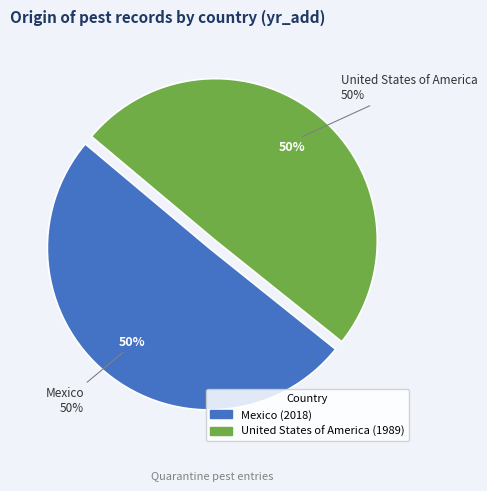

How much of the chart is everything except United States of America?

50.4%